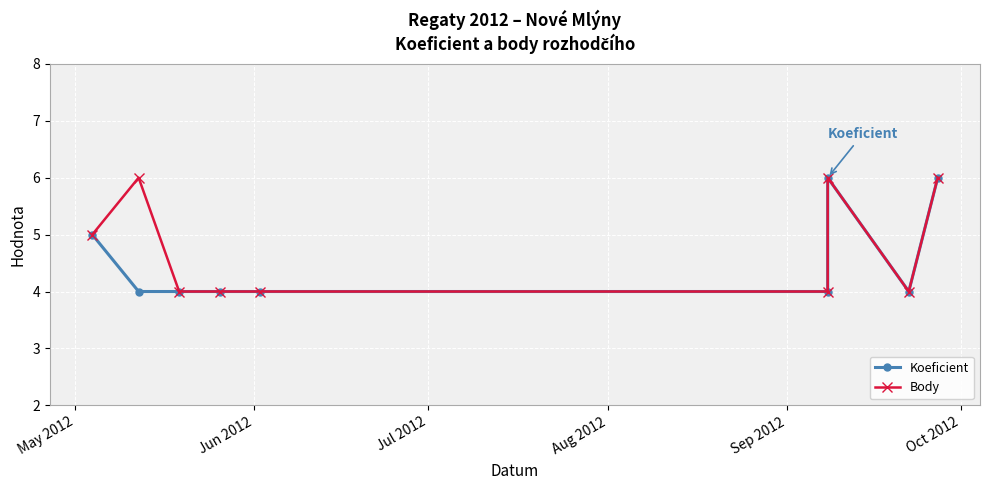

At how many categories does at least one series exceed 5?

3